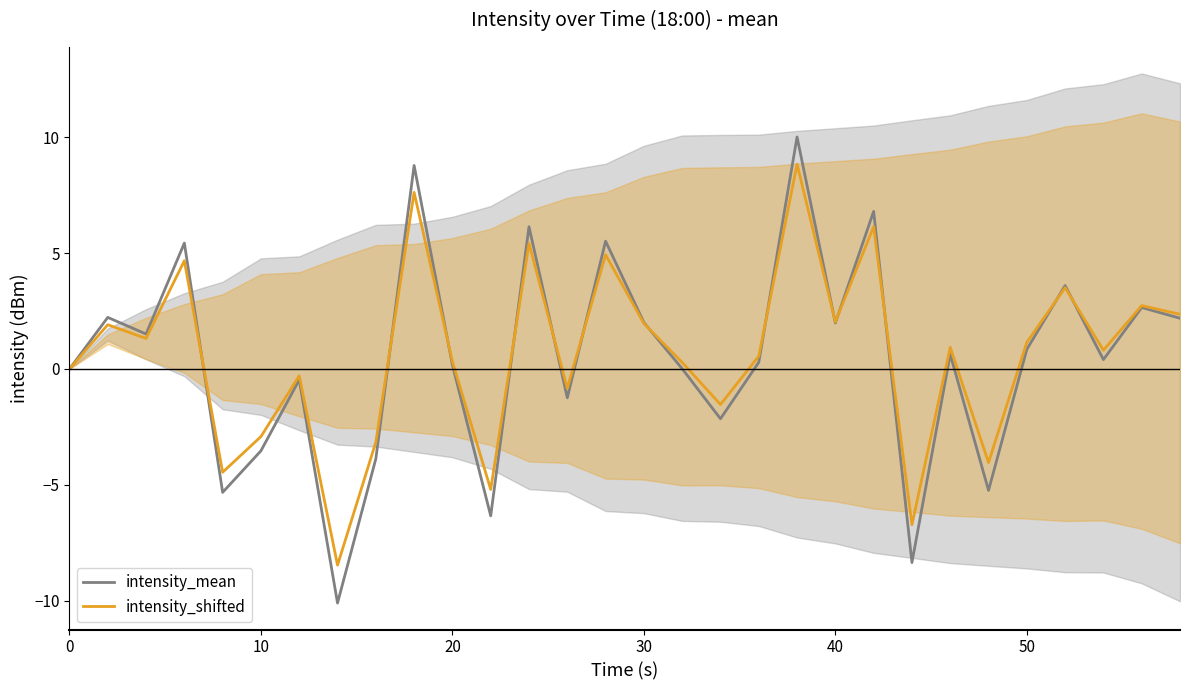

What is the minimum value for intensity_mean?

-10.1